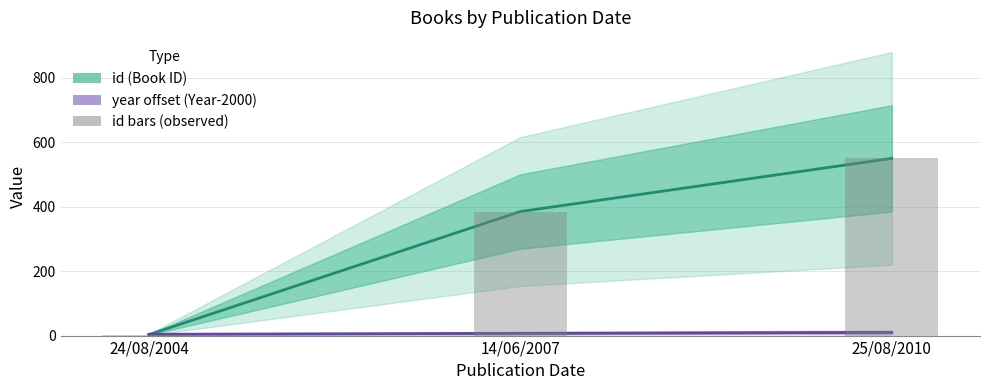

What is the lowest value of the year offset (line) series?

4